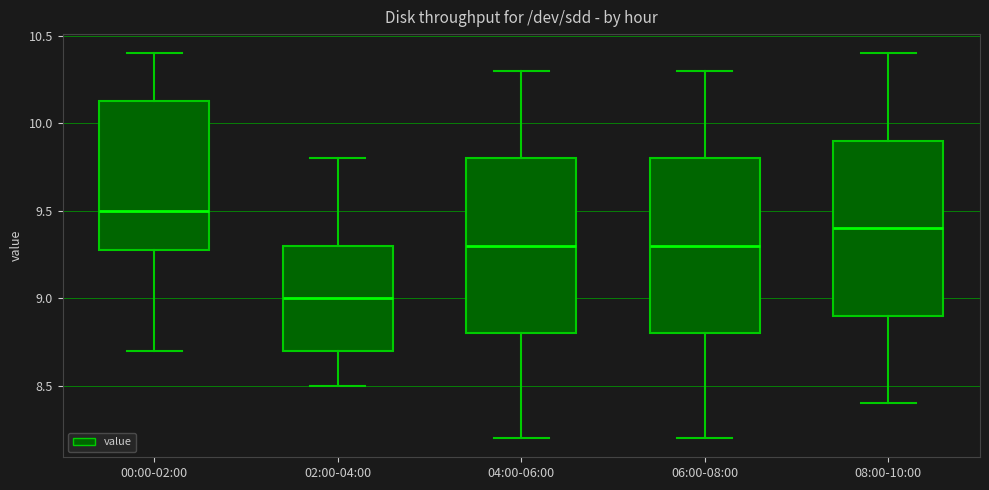

Reading left to right, read every box against the y-axis: the position of its median line, the range the box covers, and the ends of its whiskers. The values are not printed on the chart, so give them approximately, as read against the axis.

00:00-02:00: median 9.50, box 9.30 to 10.15, whiskers 8.70 to 10.40
02:00-04:00: median 9.00, box 8.70 to 9.30, whiskers 8.50 to 9.80
04:00-06:00: median 9.30, box 8.80 to 9.80, whiskers 8.20 to 10.30
06:00-08:00: median 9.30, box 8.80 to 9.80, whiskers 8.20 to 10.30
08:00-10:00: median 9.40, box 8.90 to 9.90, whiskers 8.40 to 10.40